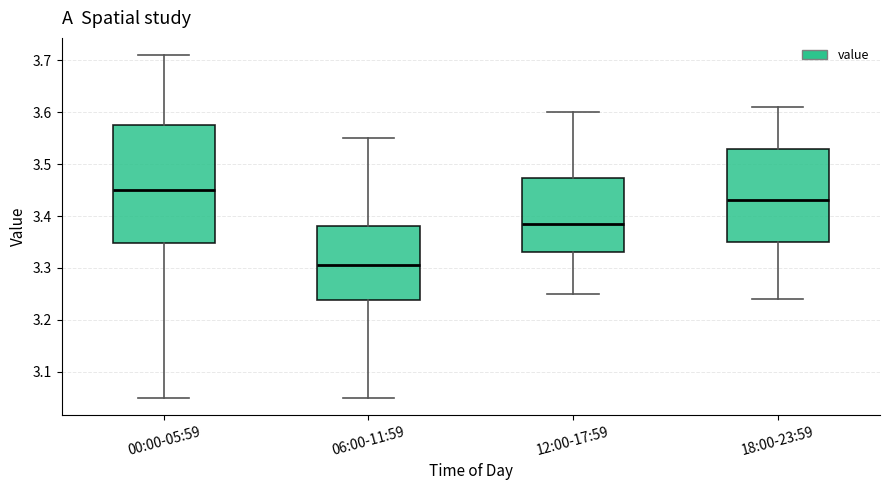

Reading left to right, transcribe this box plot: for each box, give where its median line is, the range the box spans, and where its two whiskers end, as read against the y-axis. The values are not printed on the chart, so give them approximately, as read against the axis.

00:00-05:59: median 3.45, box 3.35 to 3.58, whiskers 3.05 to 3.71
06:00-11:59: median 3.31, box 3.24 to 3.38, whiskers 3.05 to 3.55
12:00-17:59: median 3.39, box 3.33 to 3.47, whiskers 3.25 to 3.60
18:00-23:59: median 3.43, box 3.35 to 3.53, whiskers 3.24 to 3.61